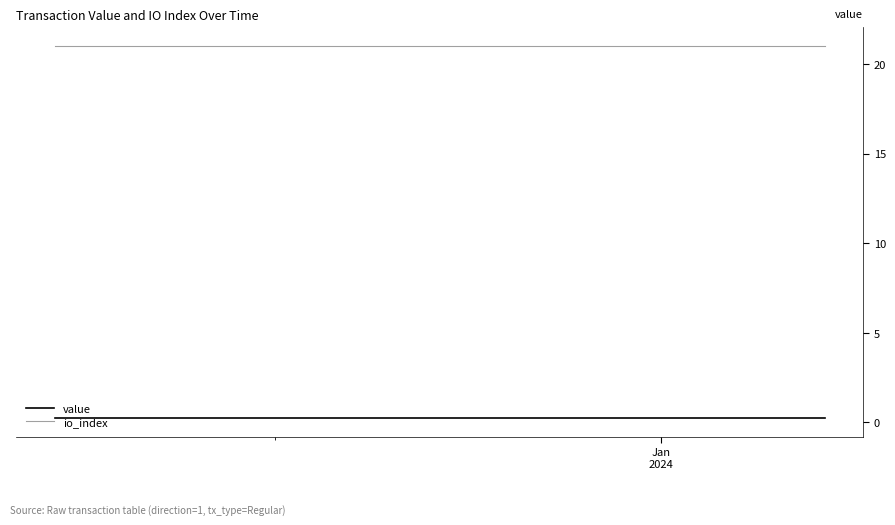

What is the maximum value shown in the chart?

21.0